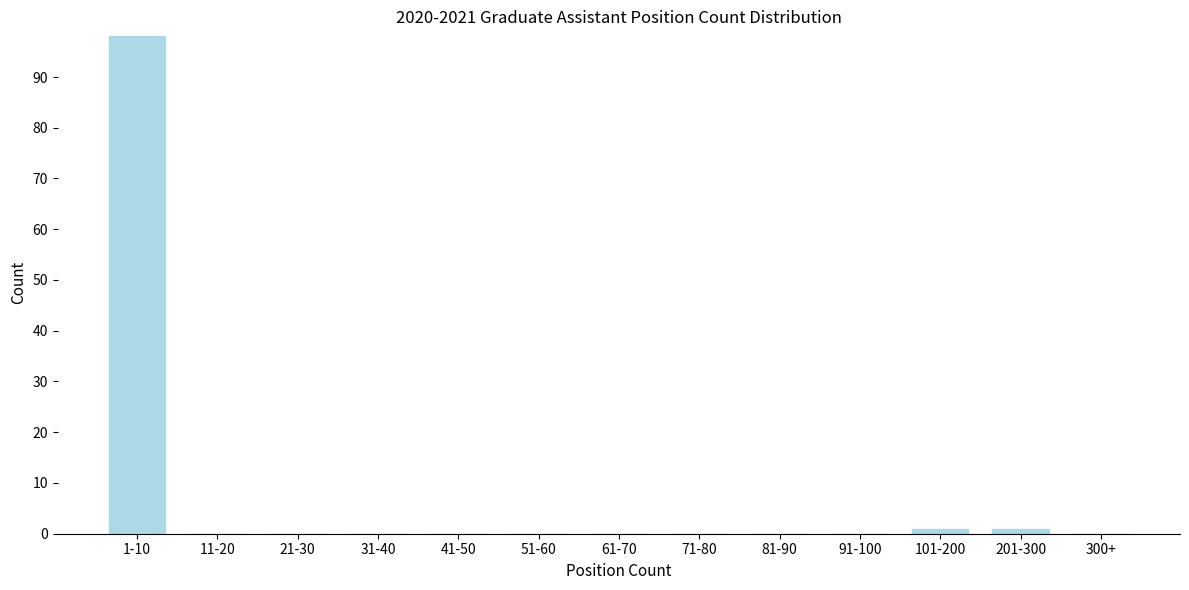

Reading left to right, extract all data points from this chart.

1-10=98	11-20=0	21-30=0	31-40=0	41-50=0	51-60=0	61-70=0	71-80=0	81-90=0	91-100=0	101-200=1	201-300=1	300+=0